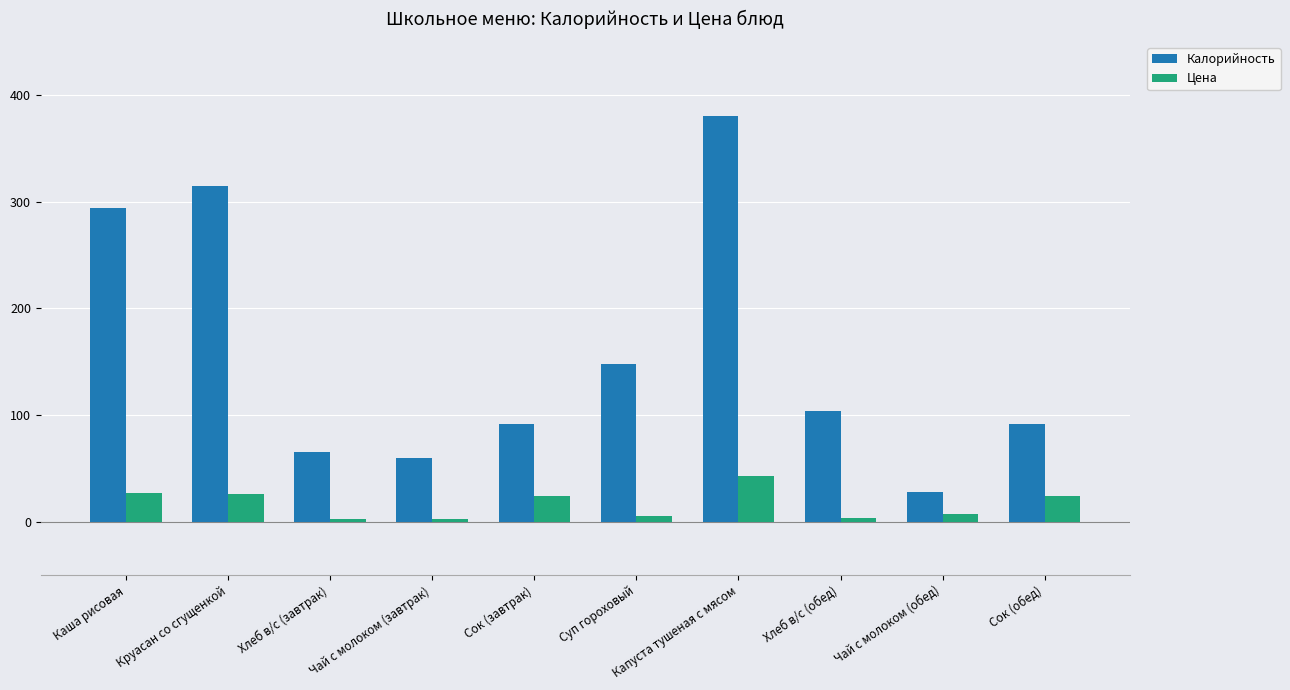

Which series has the largest range (max minus min)?

Калорийность